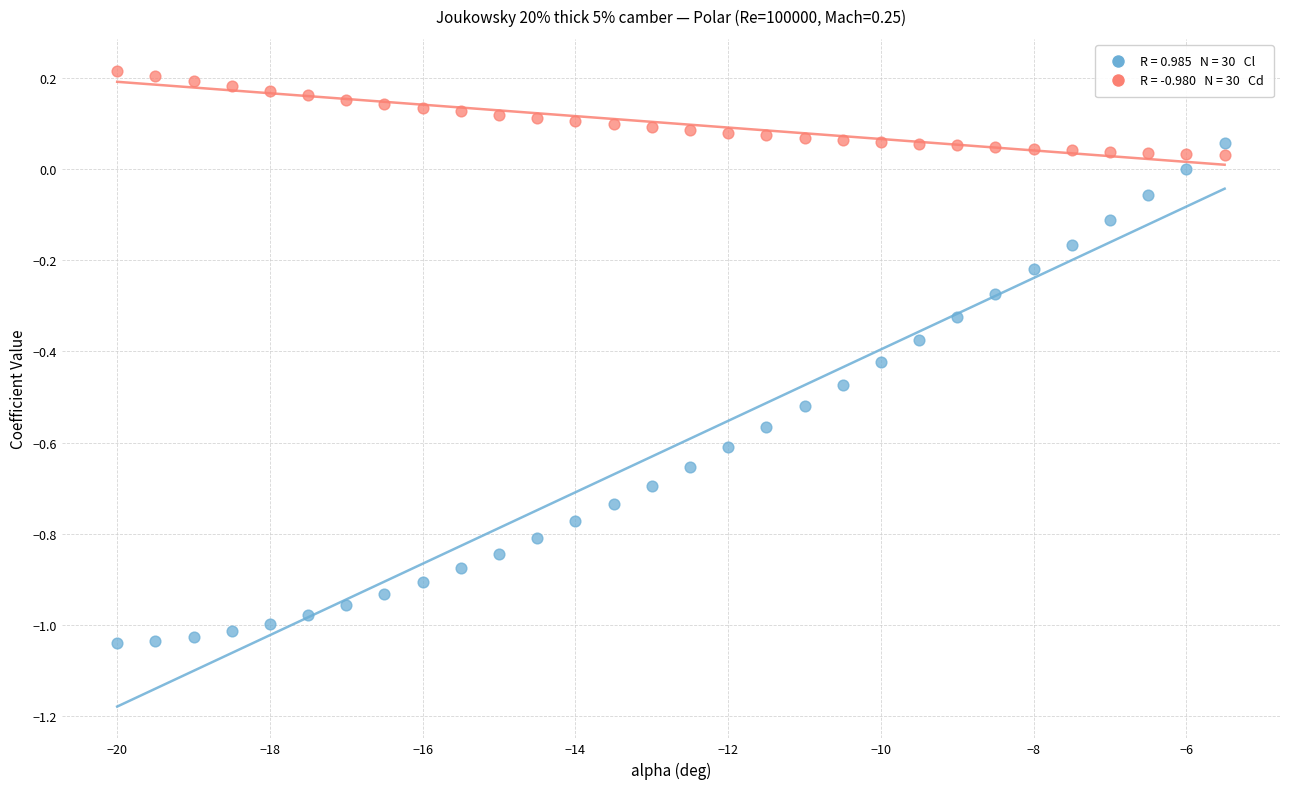

Across all data points, what is the range of Y values (max minus min)?

1.3